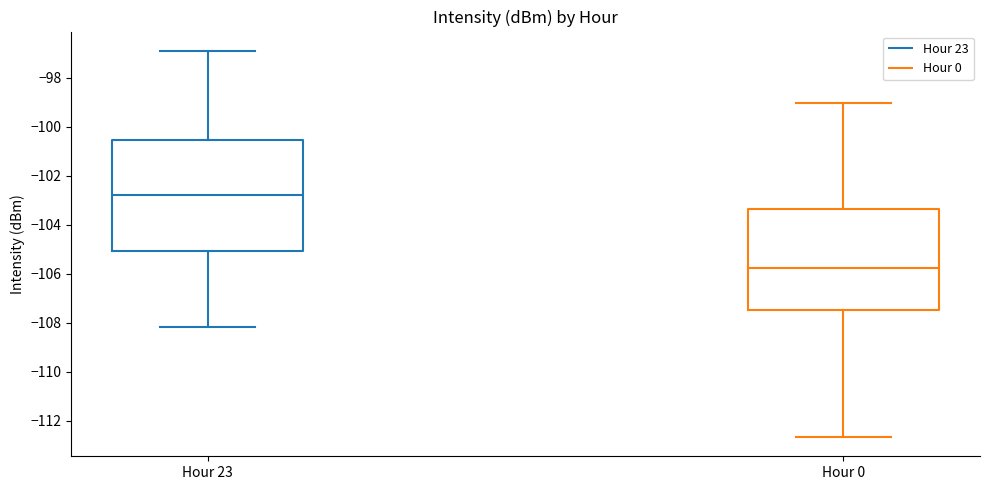

Reading left to right, read every box against the y-axis: the position of its median line, the range the box covers, and the ends of its whiskers. The values are not printed on the chart, so give them approximately, as read against the axis.

Hour 23: median -102.8, box -105.0 to -100.6, whiskers -108.2 to -97.0
Hour 0: median -105.8, box -107.4 to -103.4, whiskers -112.6 to -99.0